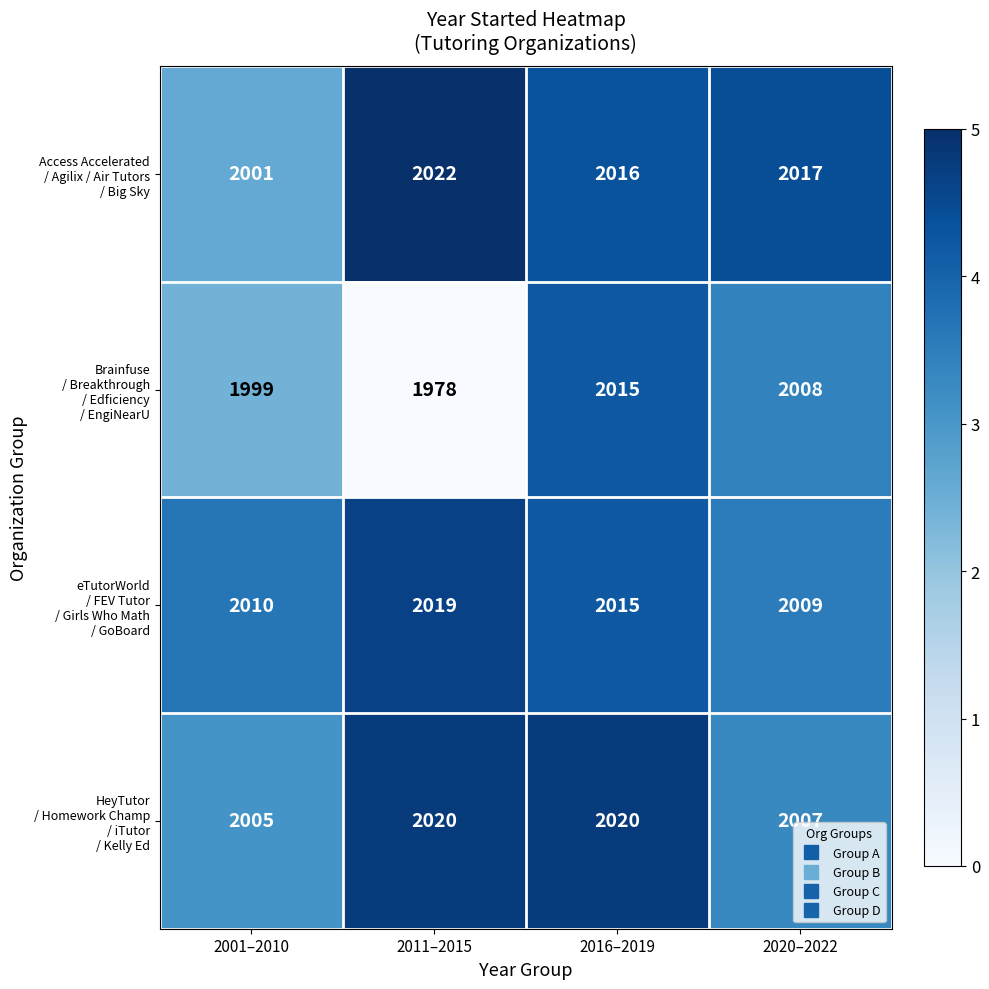

At how many categories does at least one series exceed 1999?

4